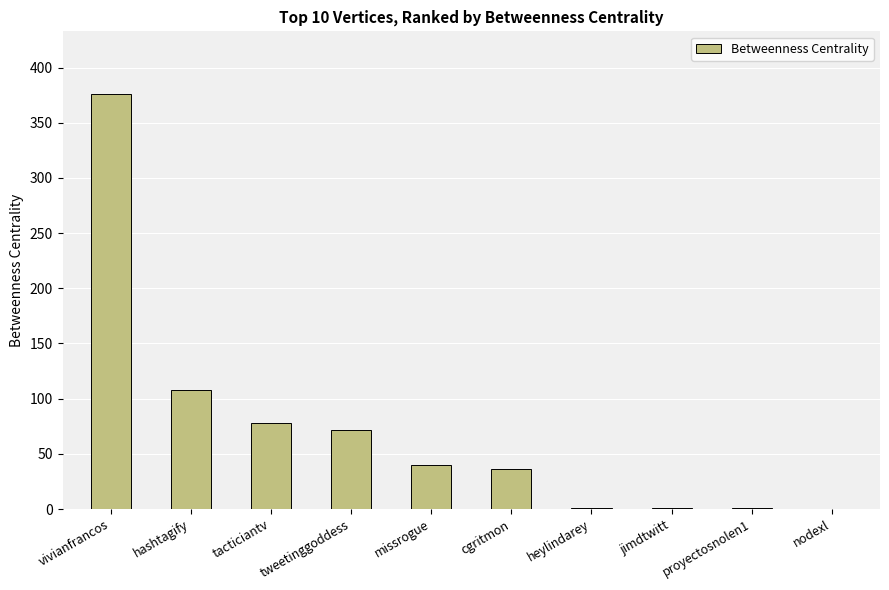

Are the bars horizontal?

No